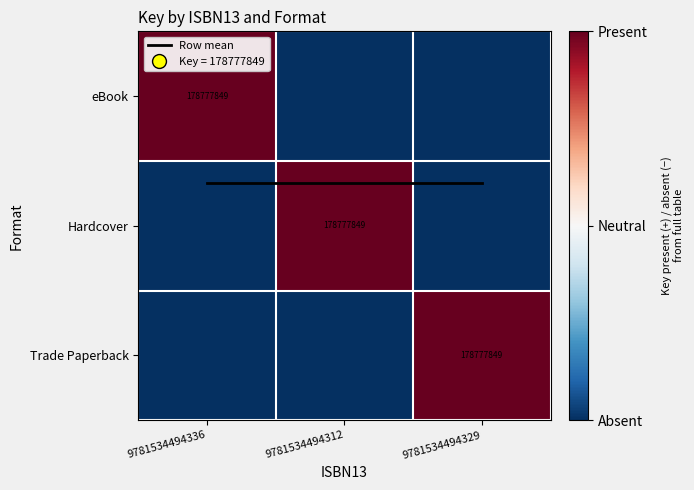

What is the maximum value for Trade Paperback?

1.0